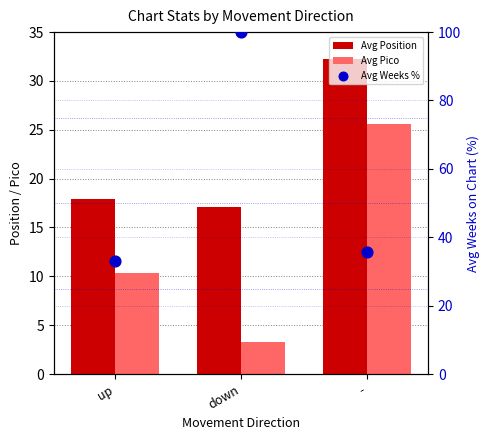

At which category is the sum across all series the highest?

down